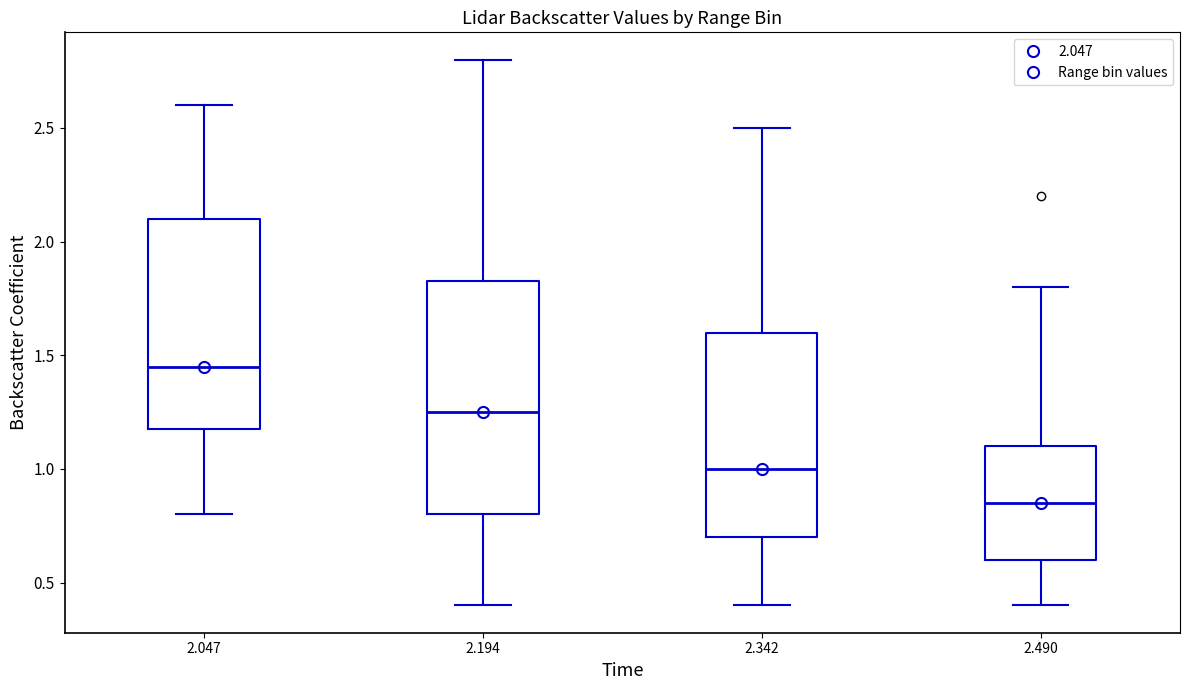

Where does the median line of the box at x = 2.047 sit on the y-axis? The values are not printed on the chart, so give them approximately, as read against the axis.

1.45